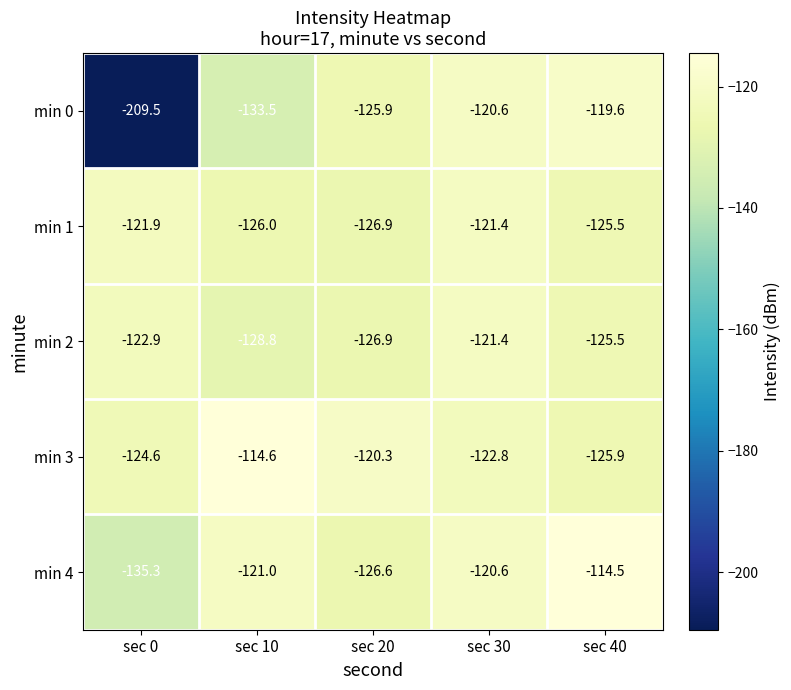

List the labels in order of min 2 value, largest first.

sec 30, sec 0, sec 40, sec 20, sec 10